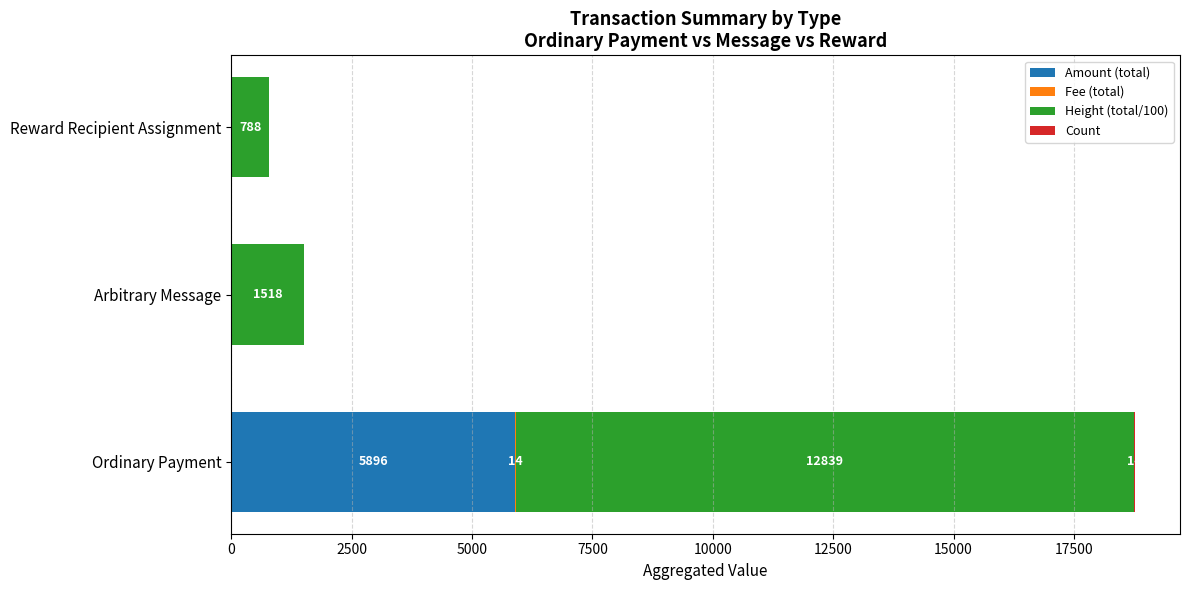

At which category is the sum across all series the highest?

Ordinary Payment